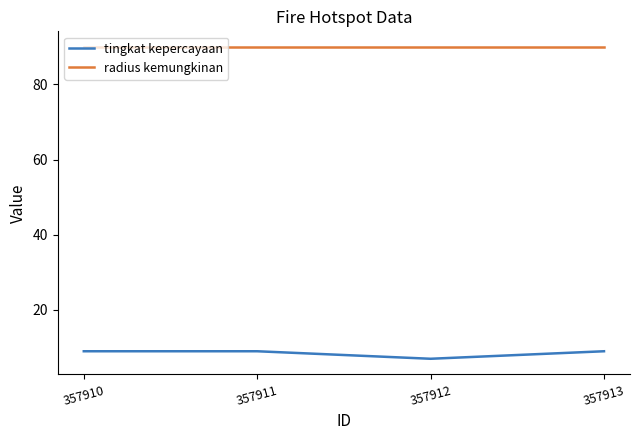

True or false: radius kemungkinan and tingkat kepercayaan intersect in this chart.

False